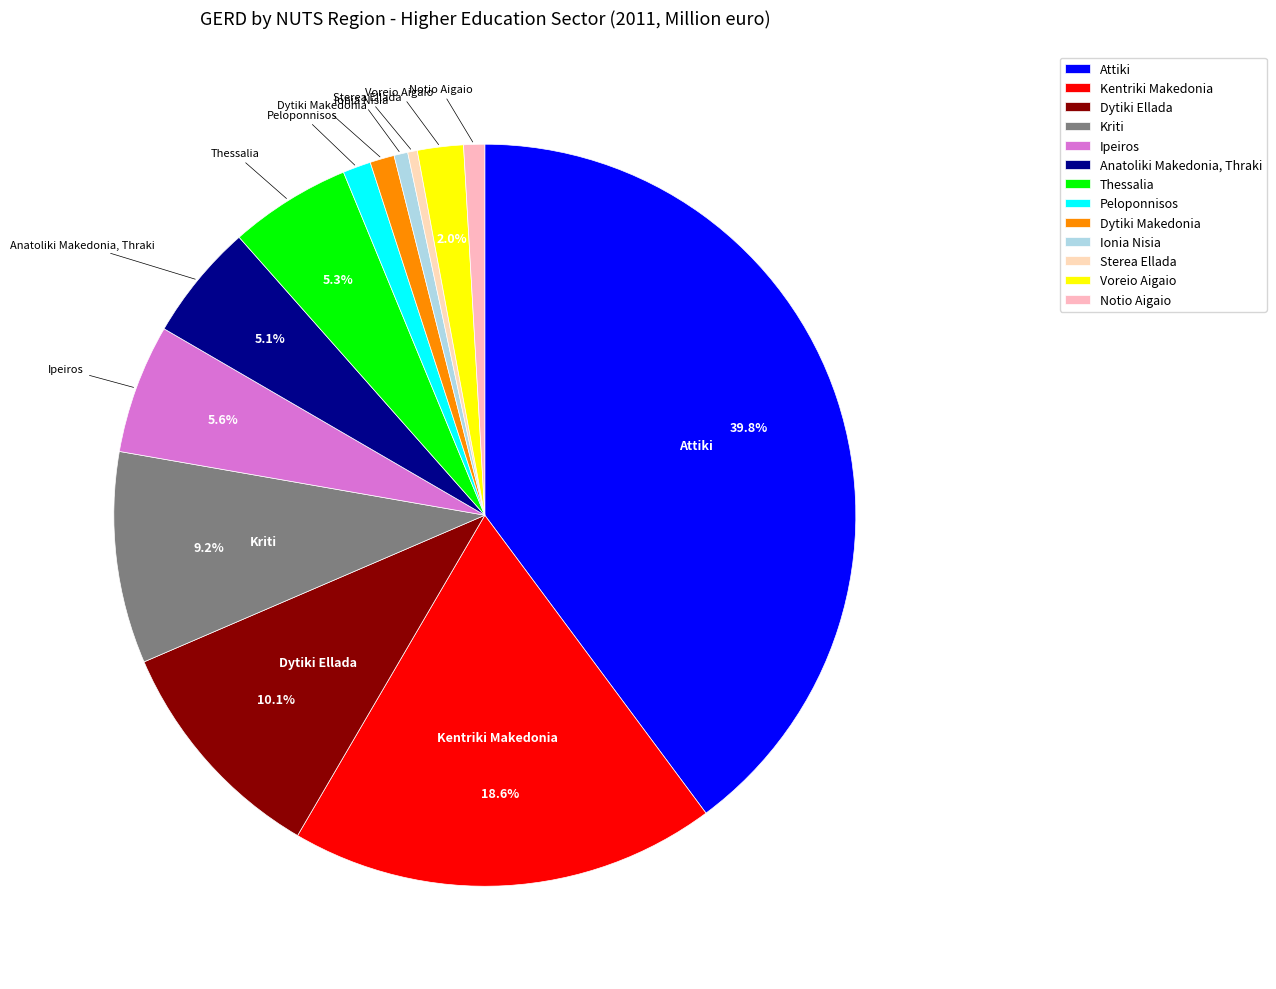

Which slice is the largest?

Attiki